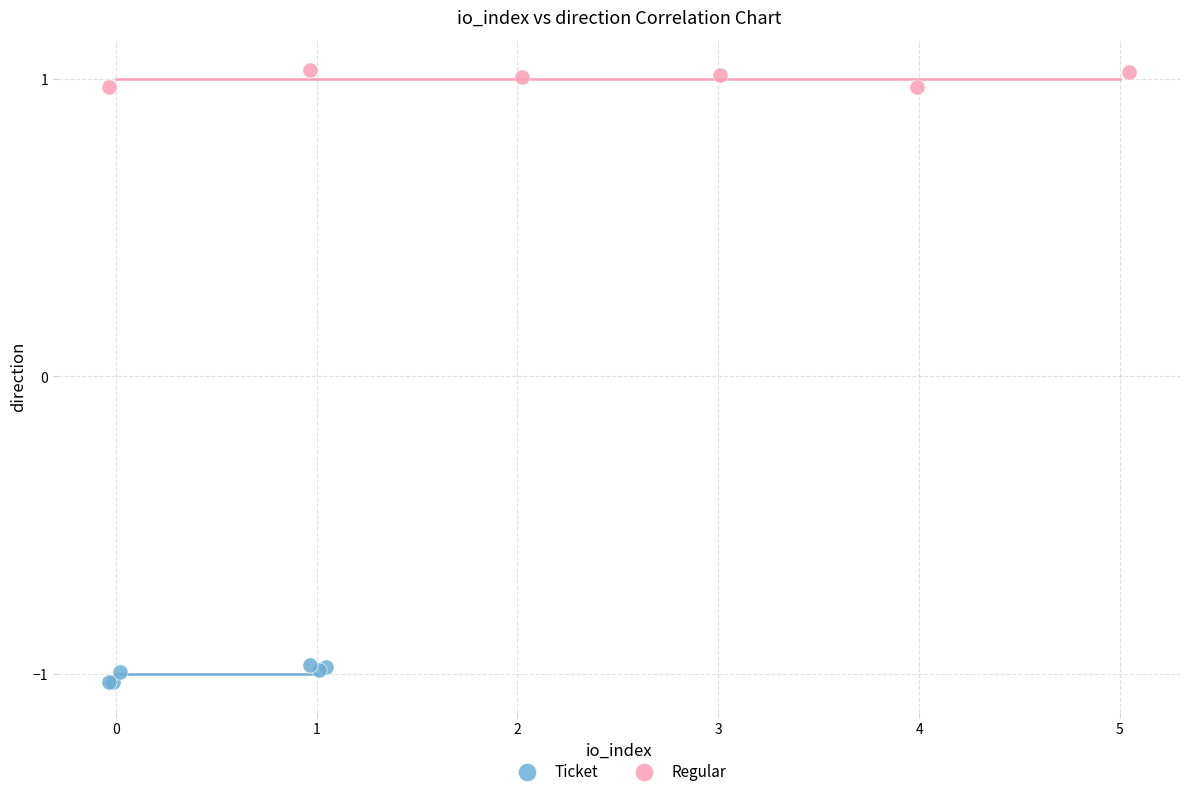

Which series reaches the minimum Y coordinate?

Ticket